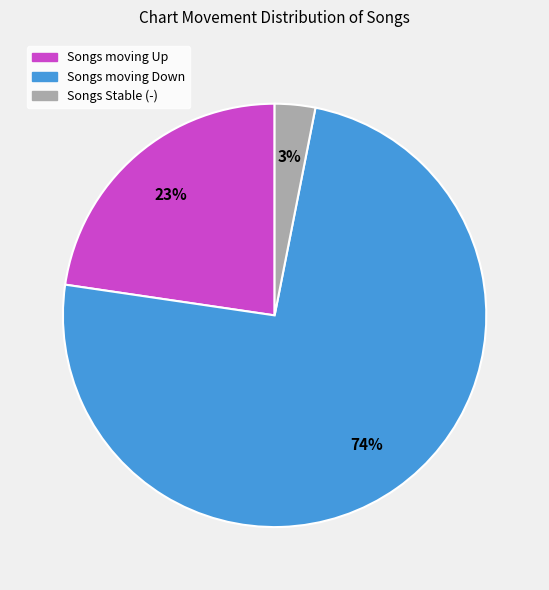

How many slices are in this pie chart?

3